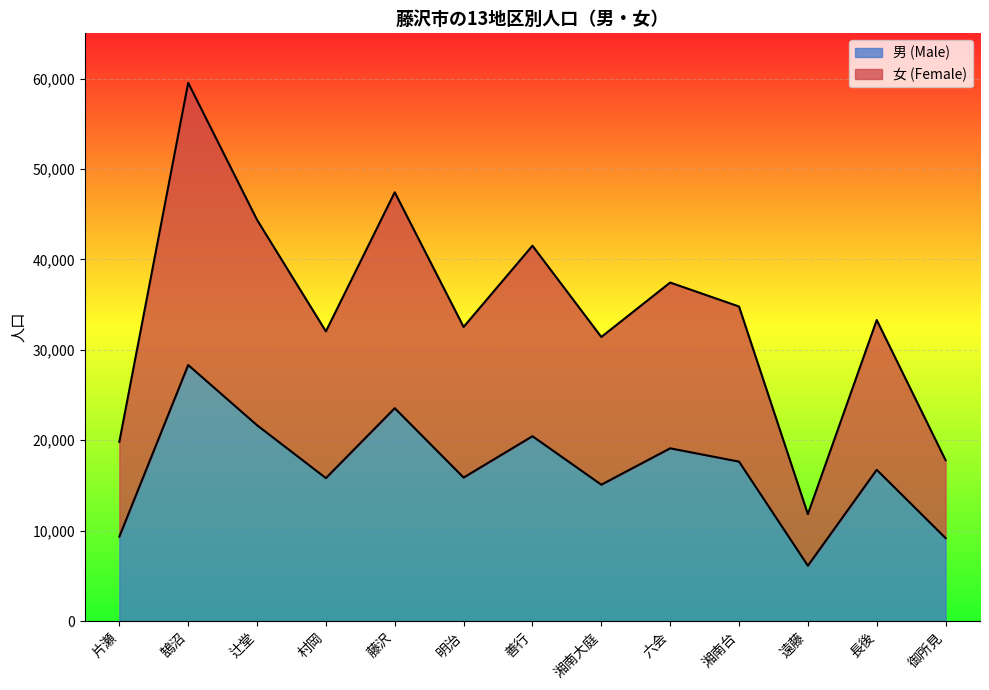

What is the value of the 男 (Male) point at the 2nd from the left?

28324